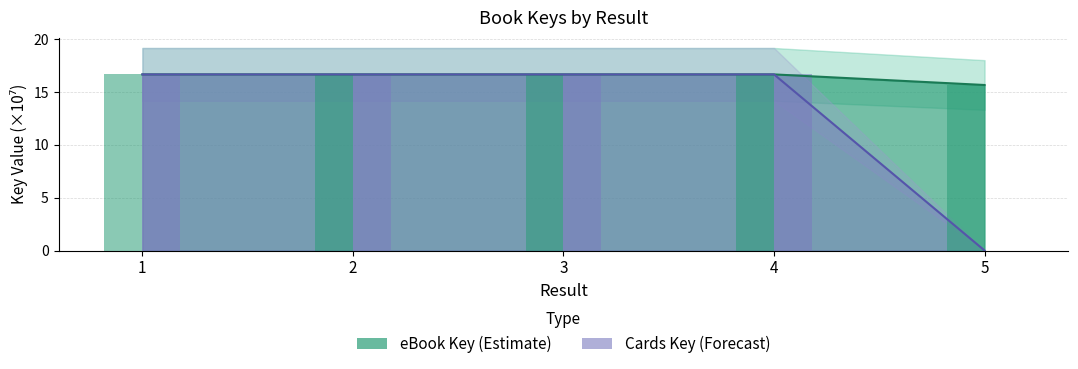

How many bars are there in each group?

2